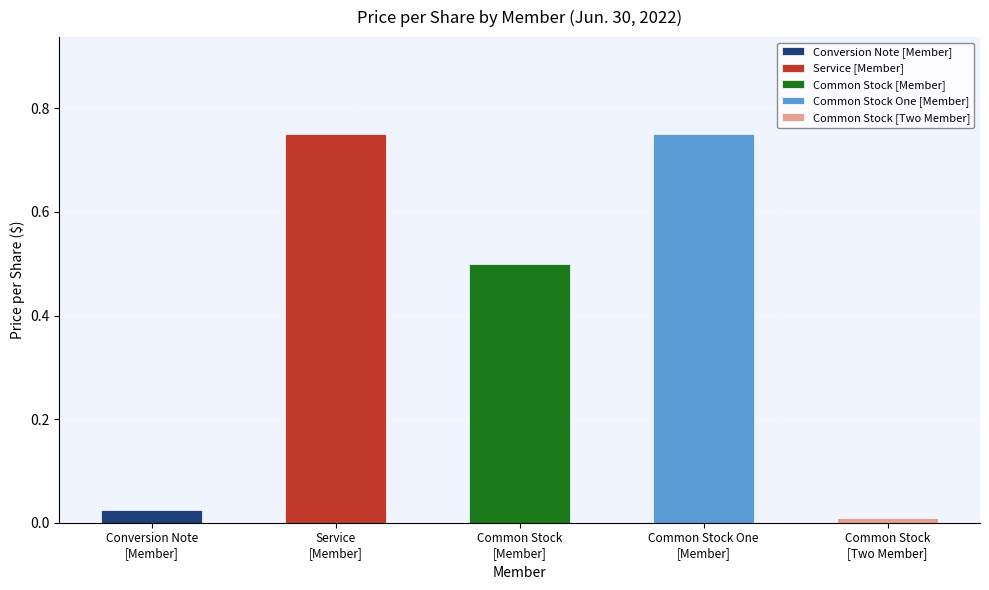

What is the difference between the values at Common Stock [Two Member] and Common Stock One [Member]?

0.7